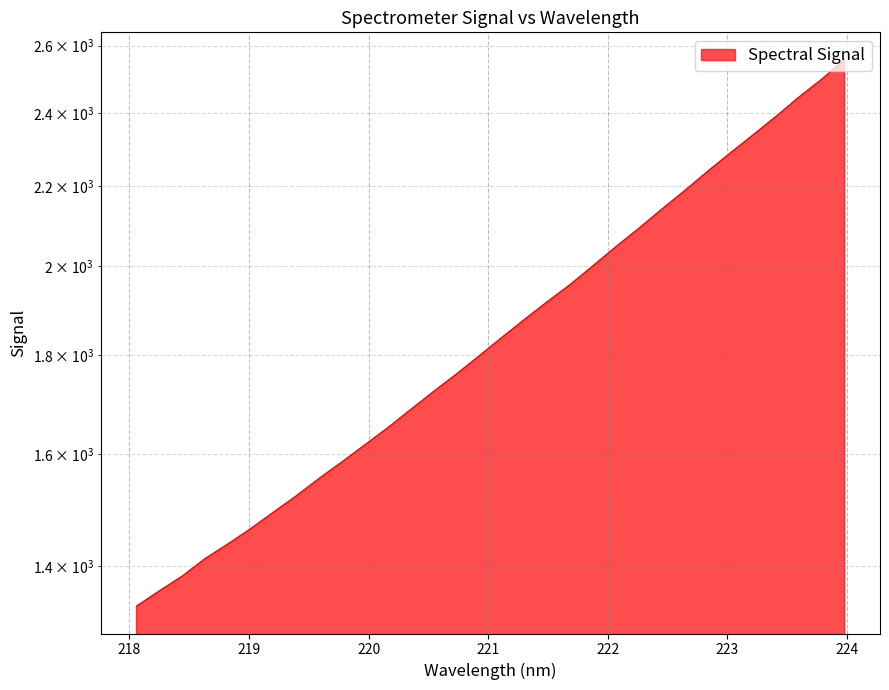

Which category has the highest value across all series?

223.9802